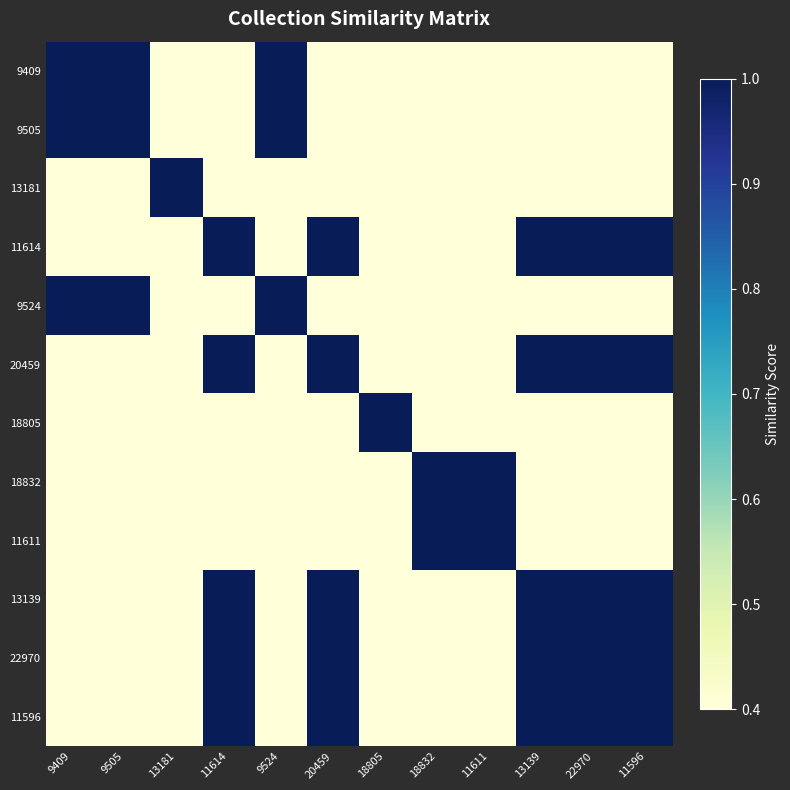

List the series in order of their peak value, lowest first.

9409, 9505, 13181, 11614, 9524, 20459, 18805, 18832, 11611, 13139, 22970, 11596